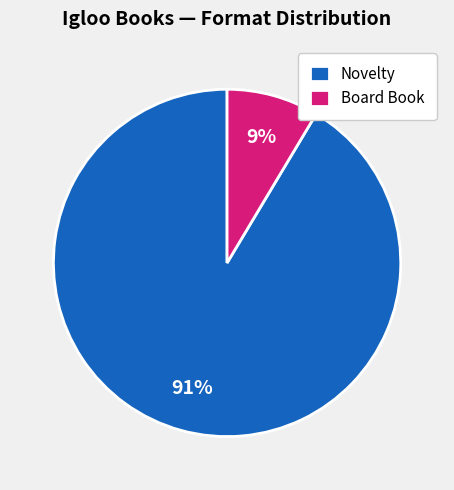

Count the number of slices in the pie.

2